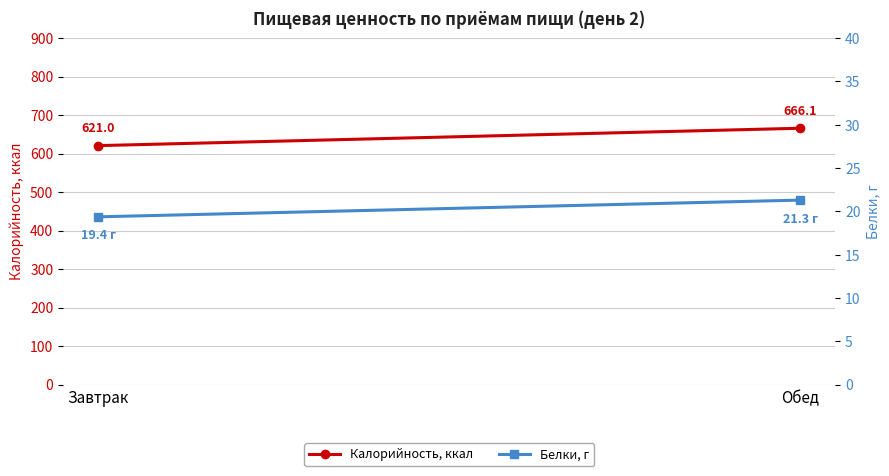

At which category does the chart reach its peak across all series?

Обед